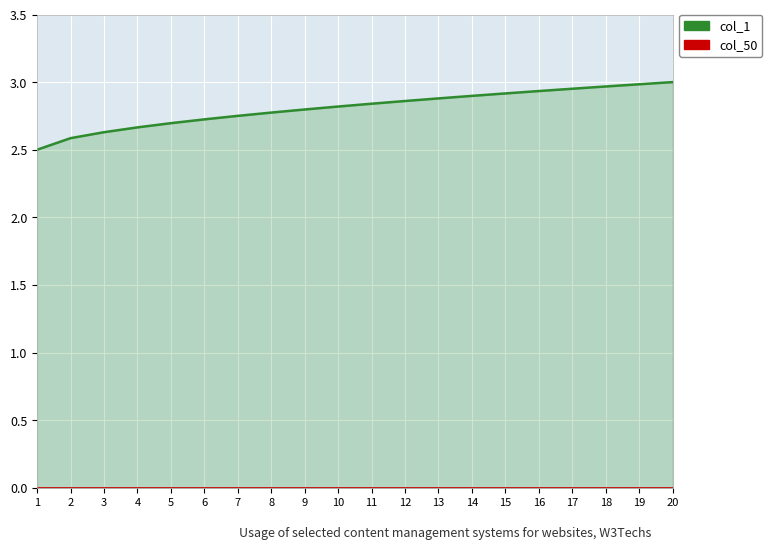

The col_1 series shows 0.7 at 16. True or false?

False